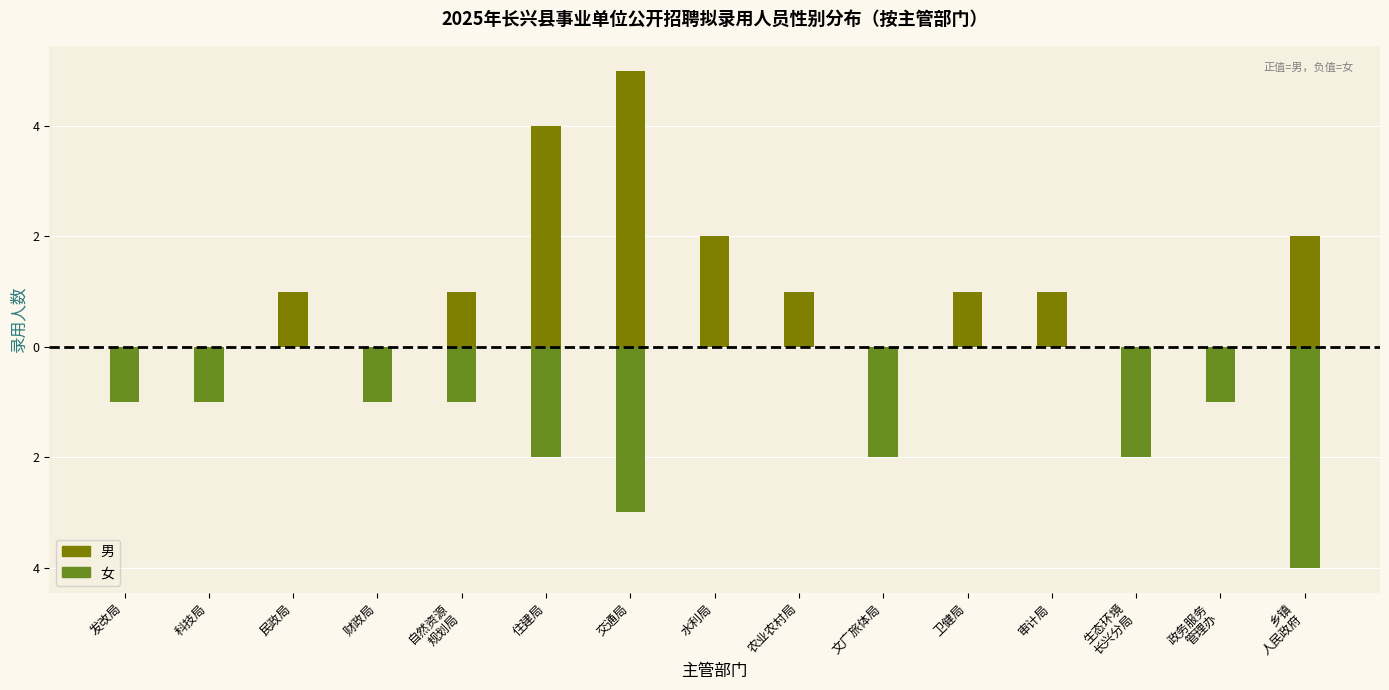

Reading right to left, list all the values displayed in this chart.

男: 2	0	0	1	1	0	1	2	5	4	1	0	1	0	0
女: -4	-1	-2	0	0	-2	0	0	-3	-2	-1	-1	0	-1	-1